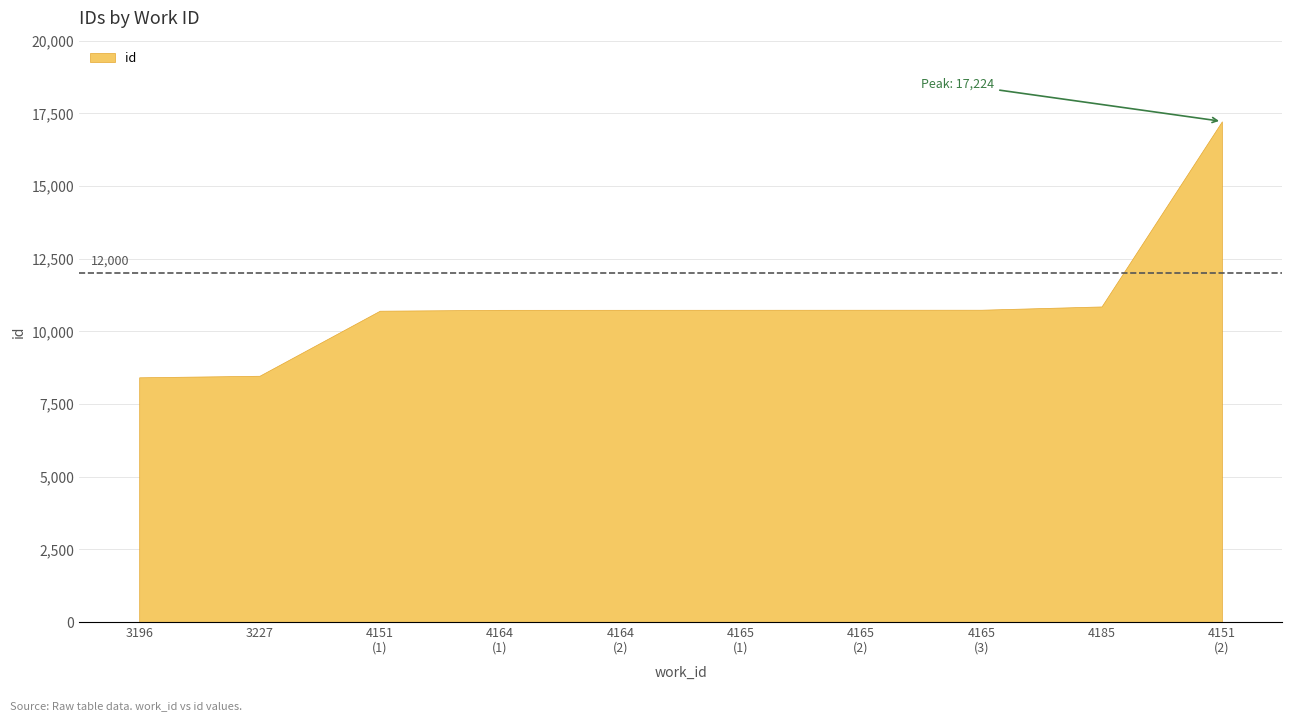

How many lines are shown in the chart?

1